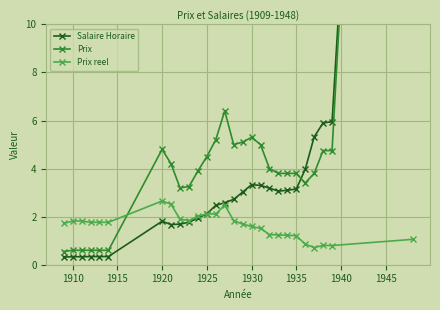

True or false: Salaire Horaire has more than 2 points higher than both neighbors.

False